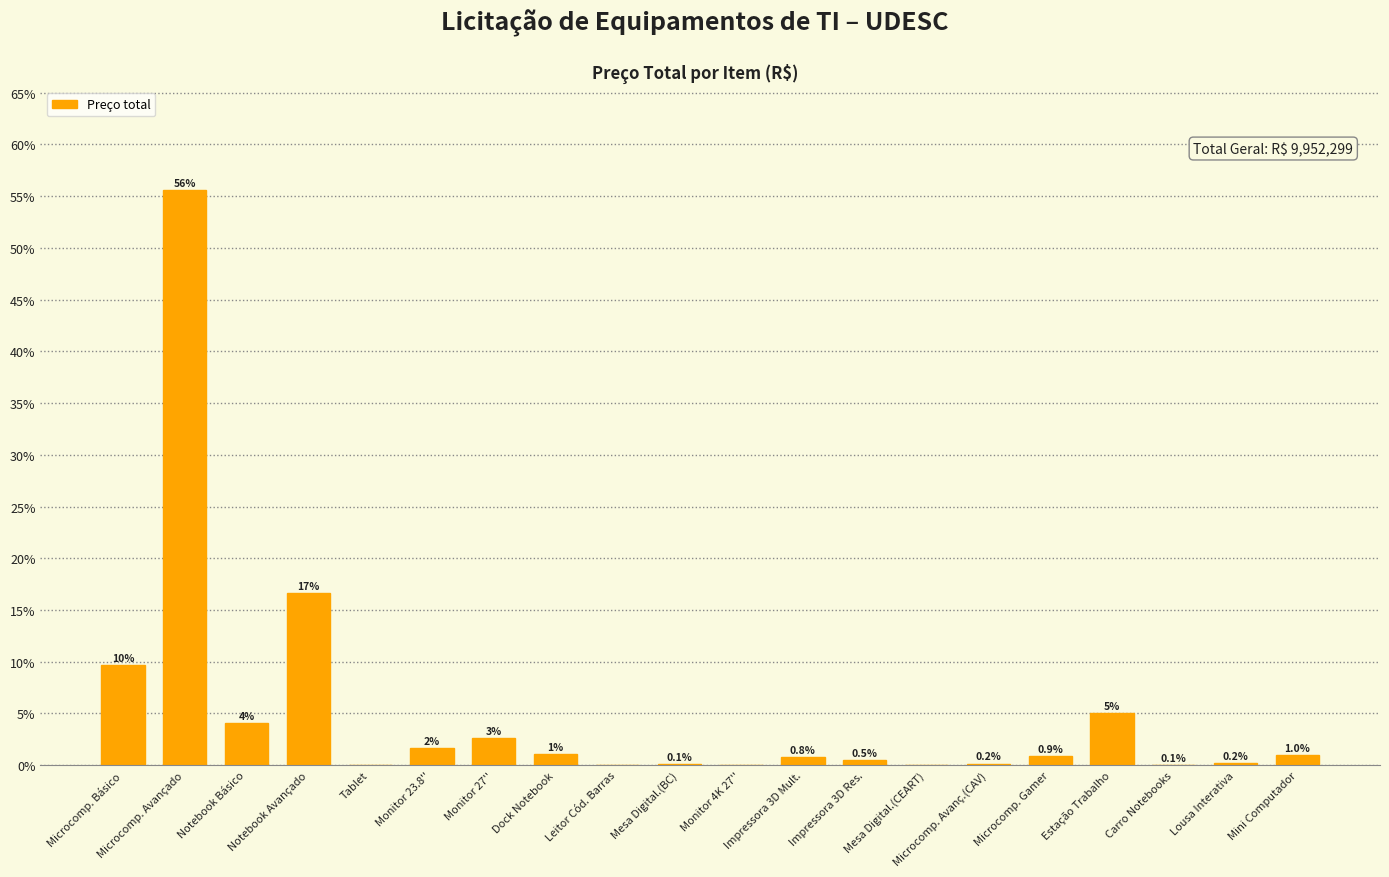

Which category has the highest value across all series?

Microcomp. Avançado